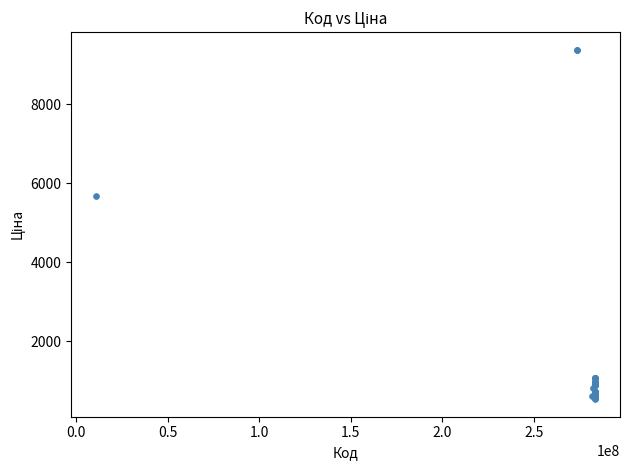

What Y value in the scatter plot is closest to 4957?

5673.8